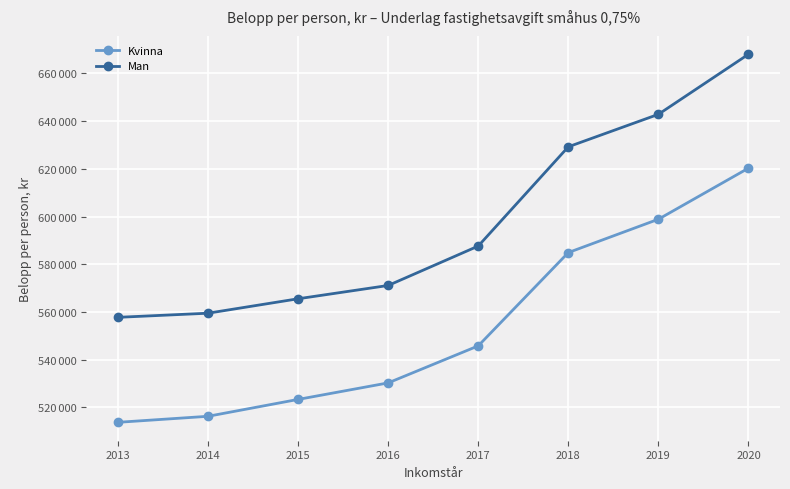

At which label does Man reach its peak?

2020